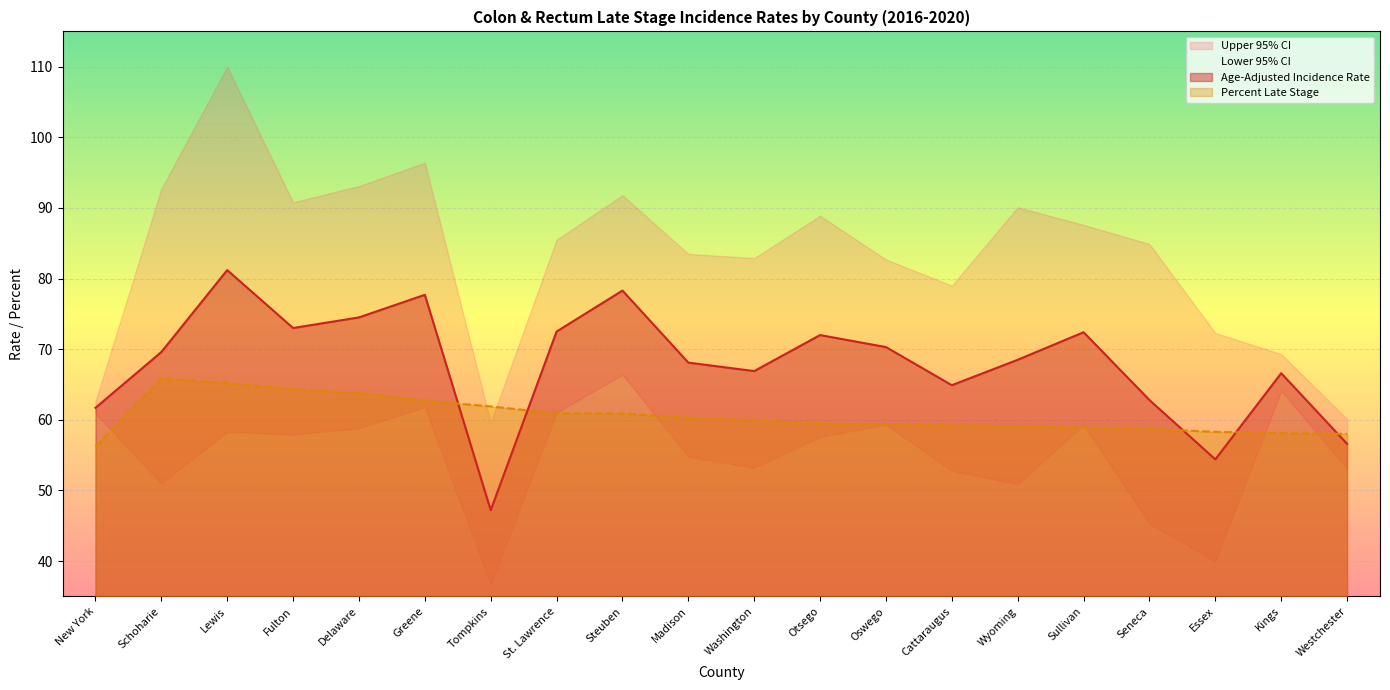

True or false: Percent Late Stage has a value of 65.2 at Lewis.

True